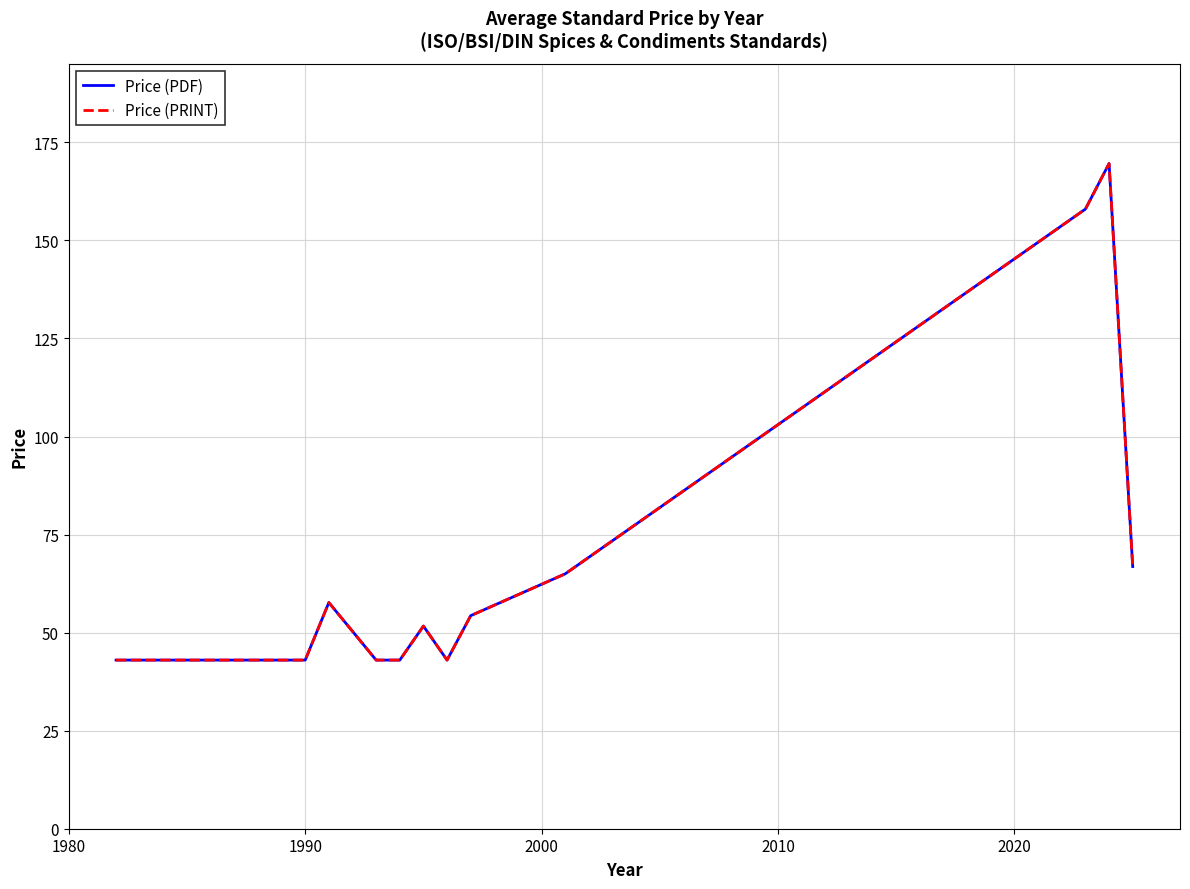

True or false: Price (PDF) and Price (PRINT) cross at least once.

False